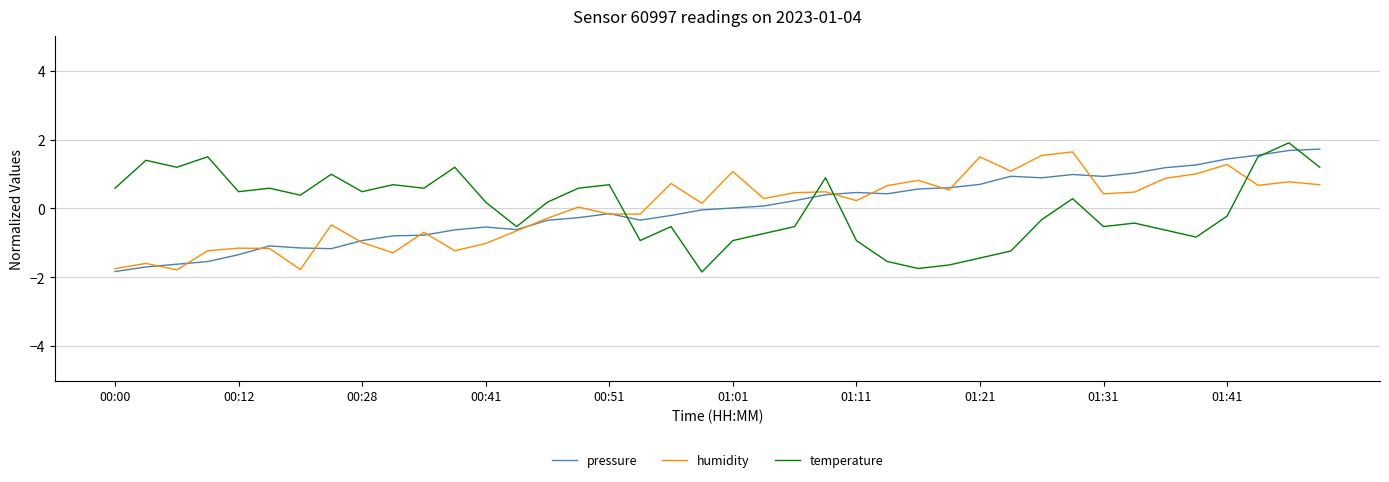

True or false: humidity and temperature cross at least once.

True